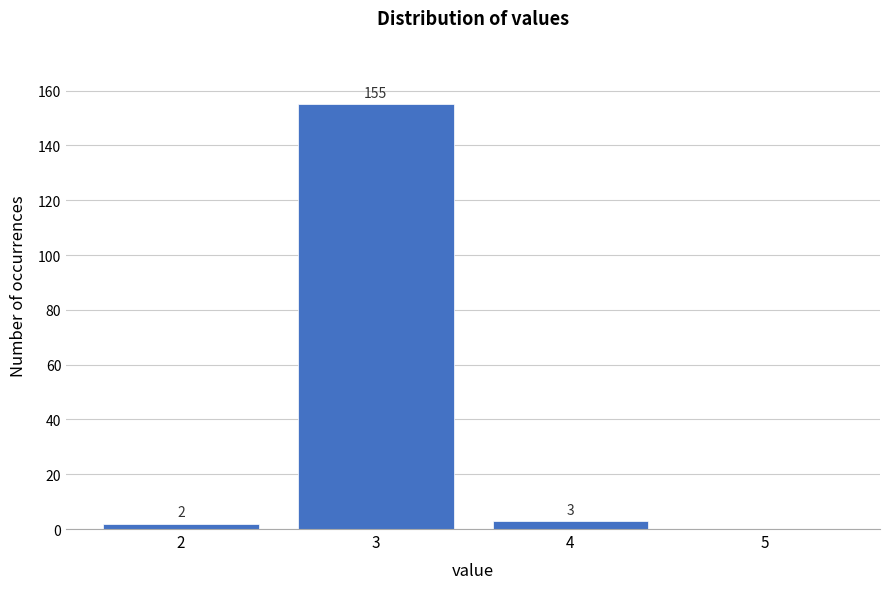

Reading right to left, transcribe all the data shown in this chart.

5=0	4=3	3=155	2=2